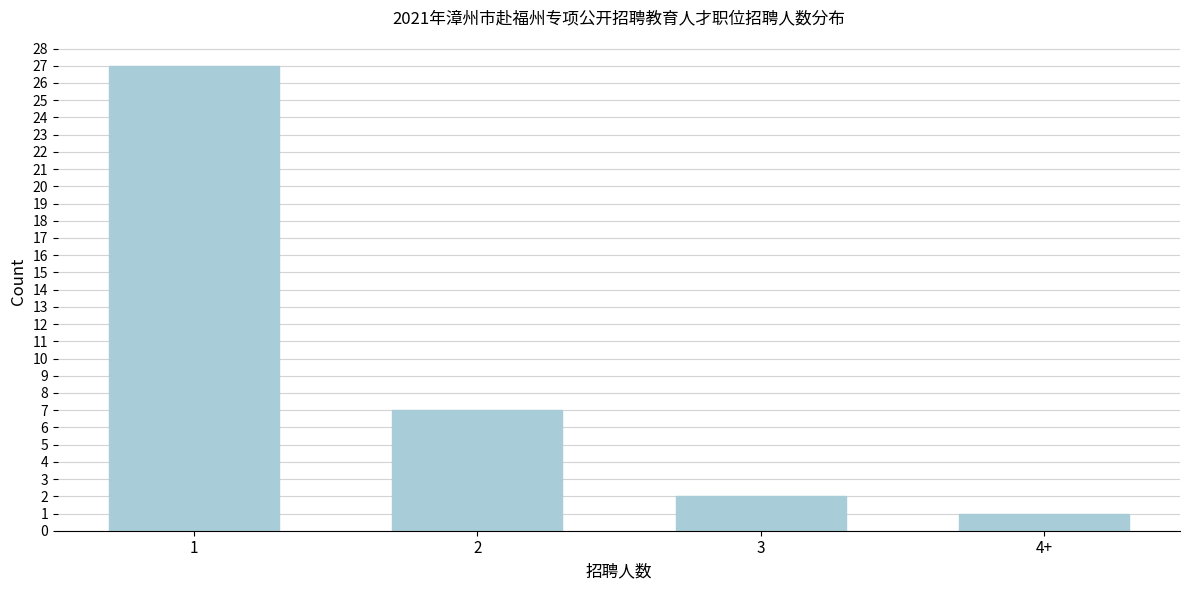

Reading left to right, what are all the values shown in this chart?

27	7	2	1